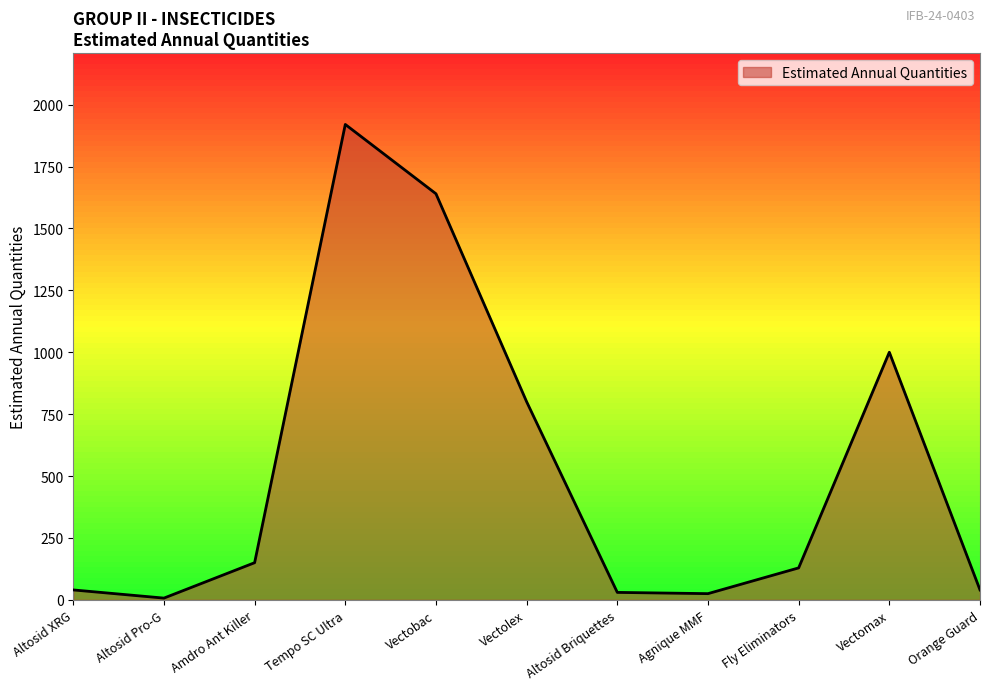

What is the change in value from Vectolex to Fly Eliminators?

-671